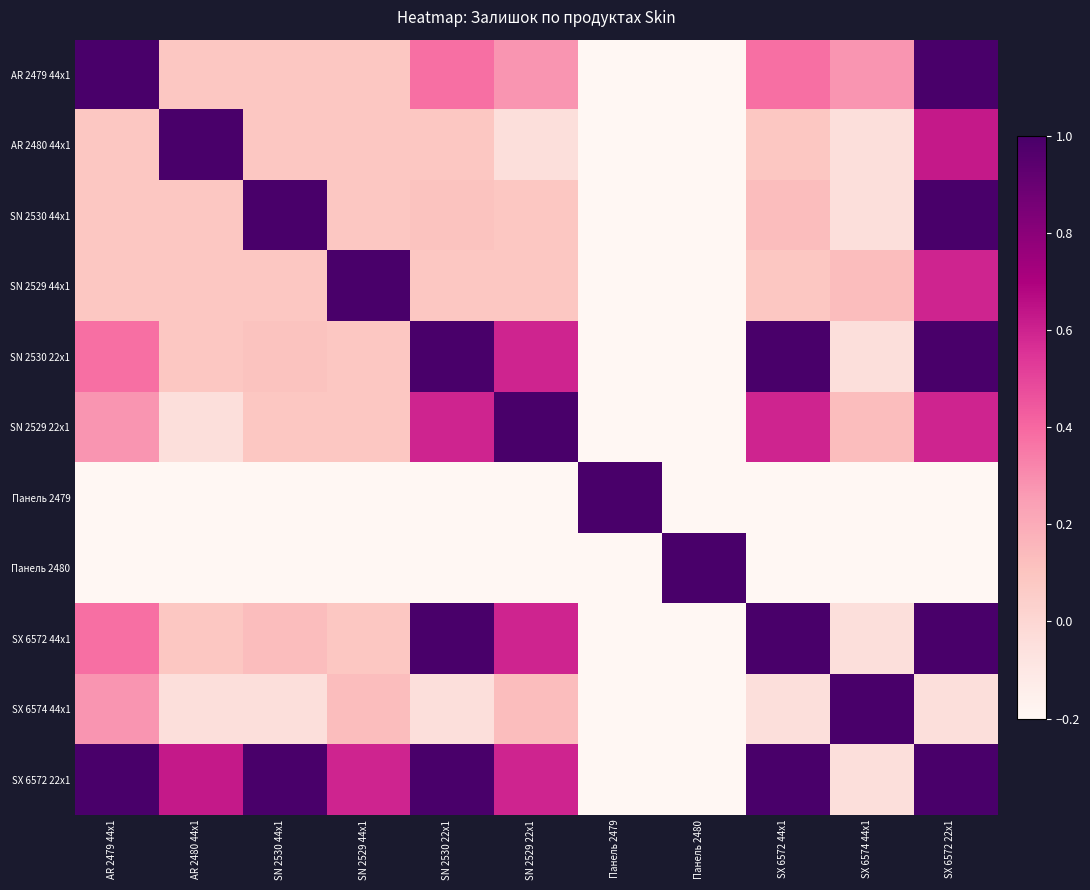

What is the spread (max minus min) of values at SN 2530 44x1?

1.2